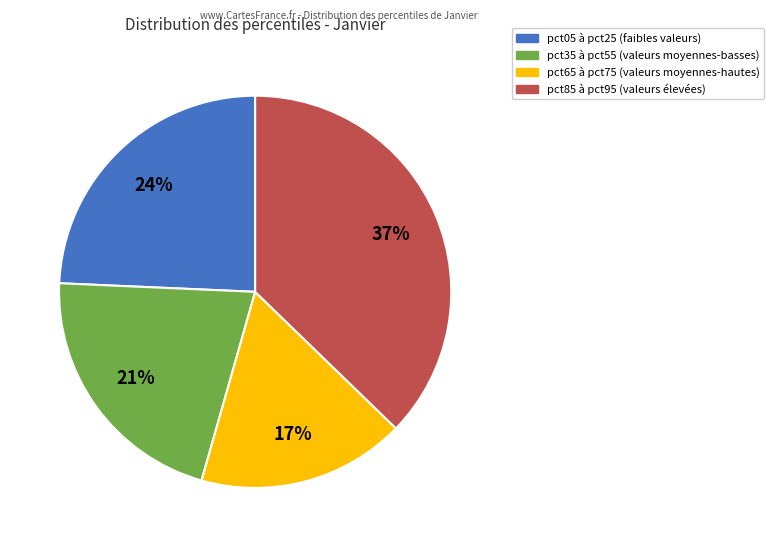

To the nearest percent, what is the difference between the largest and smallest slice percentages?

20%